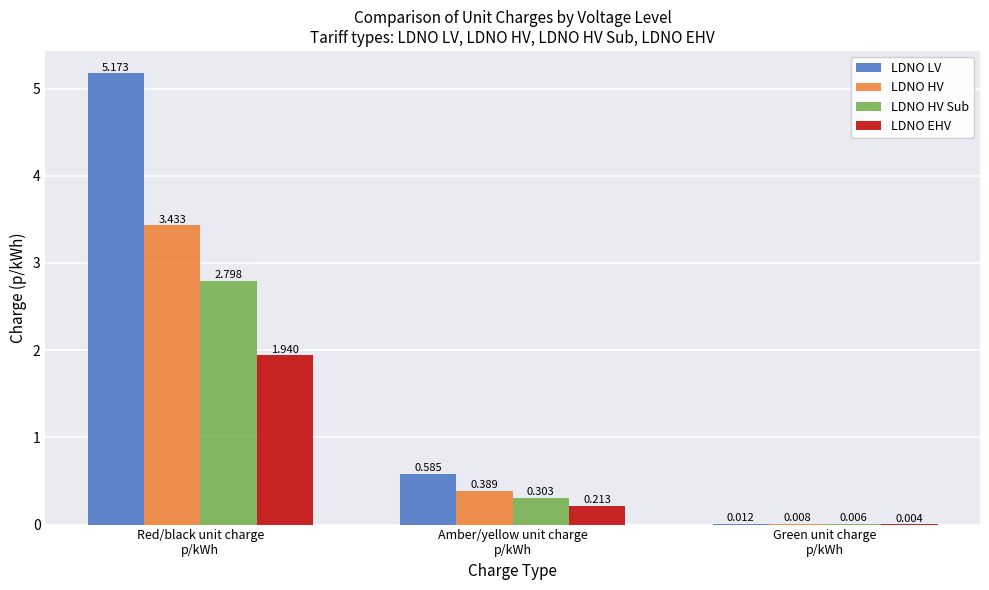

Which series has the largest total across all categories?

LDNO LV